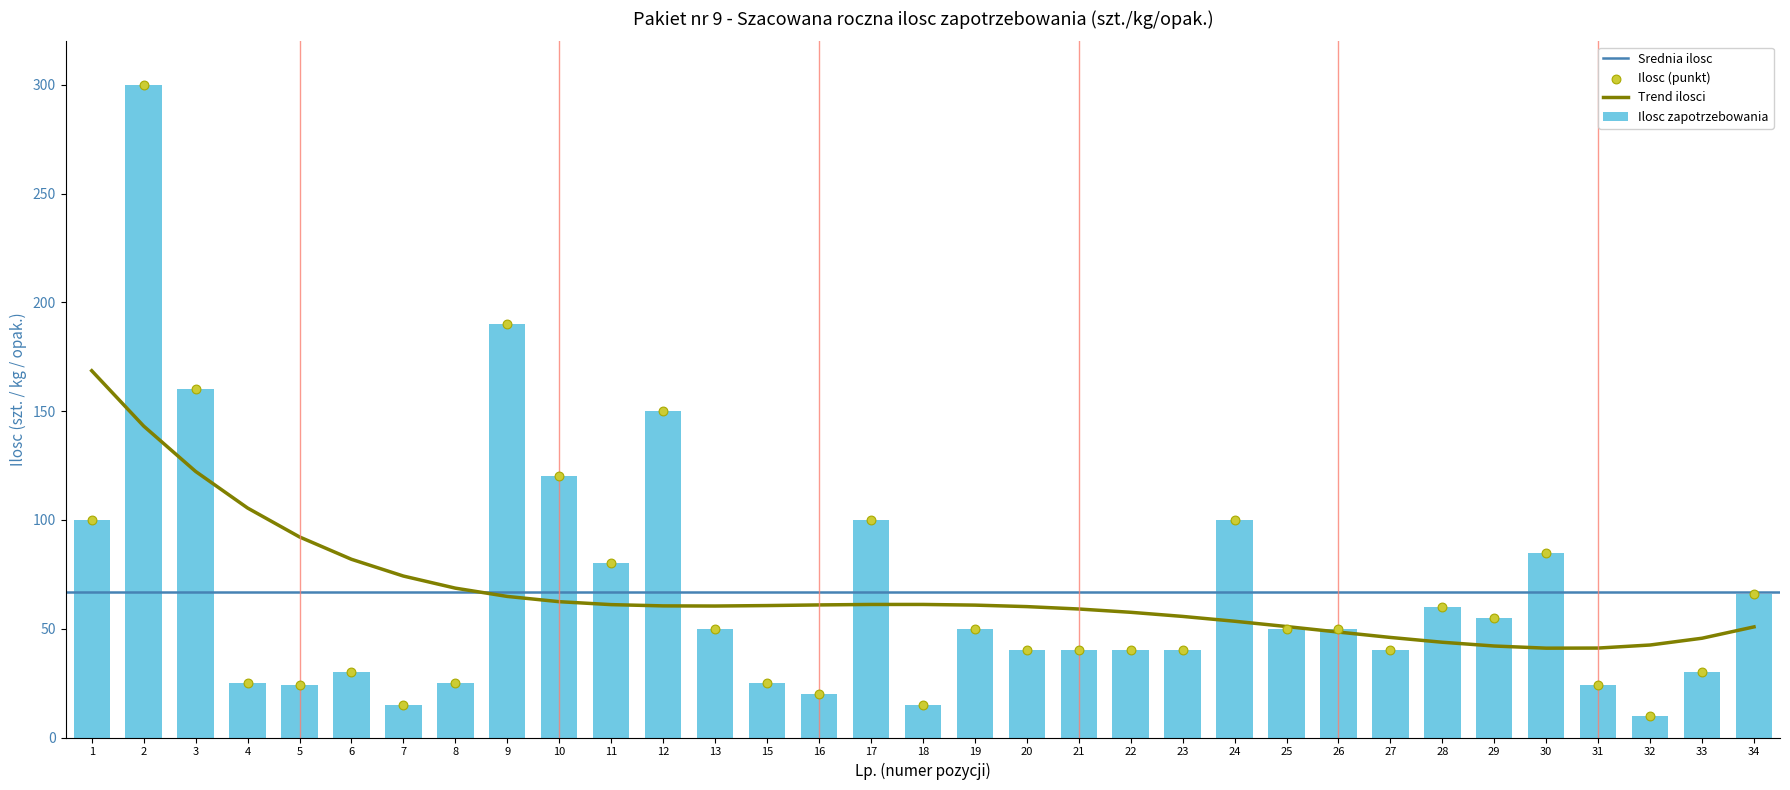

Which has a higher value, 24 or 25?

24